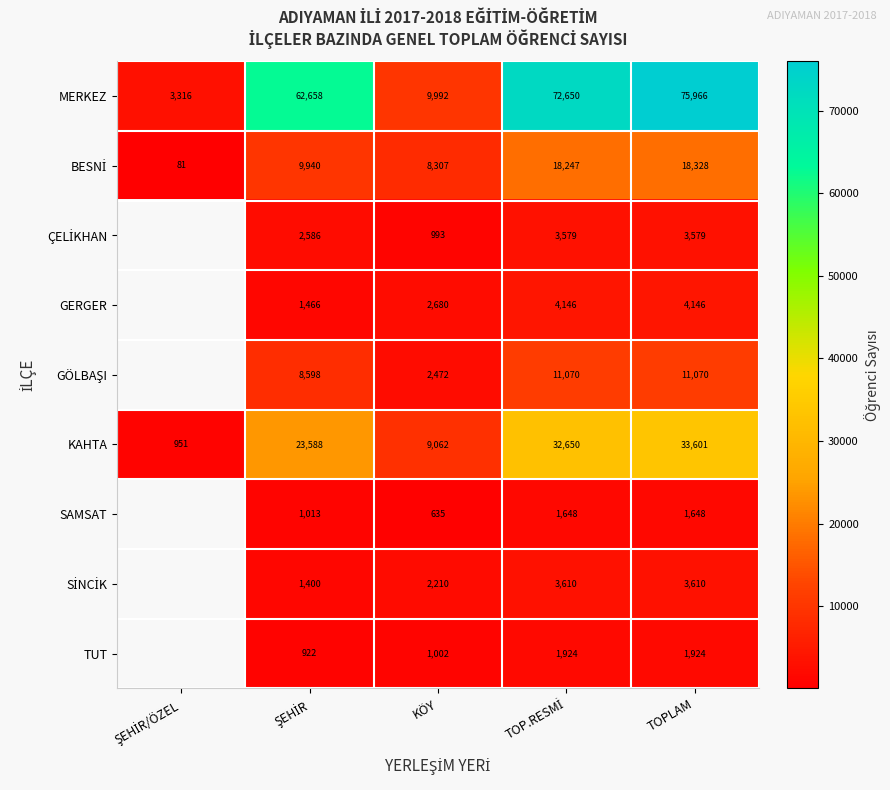

What is the difference between the highest and lowest values at KÖY?

9357